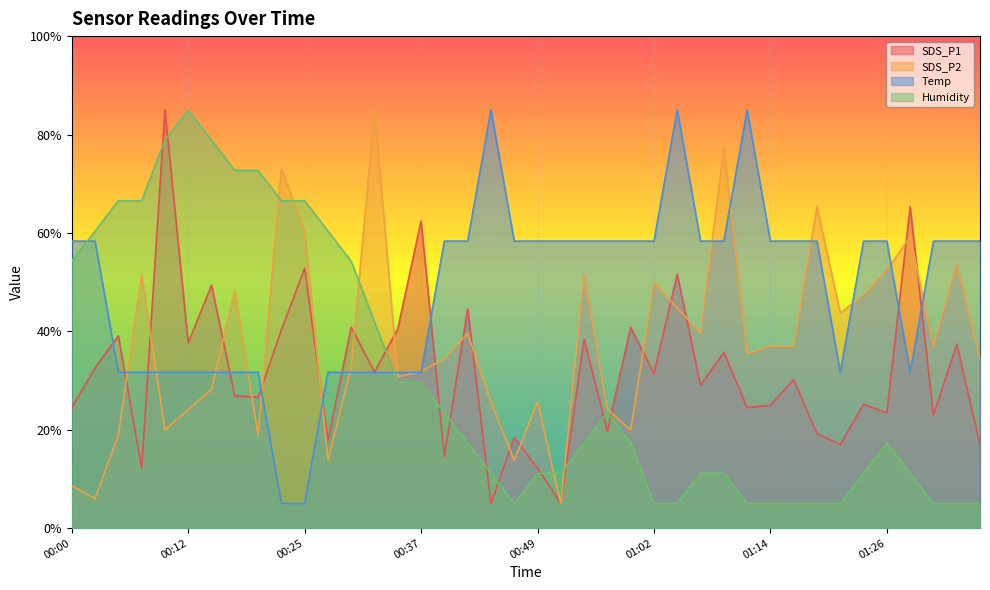

What is the label of the 13th point from the right?

01:06